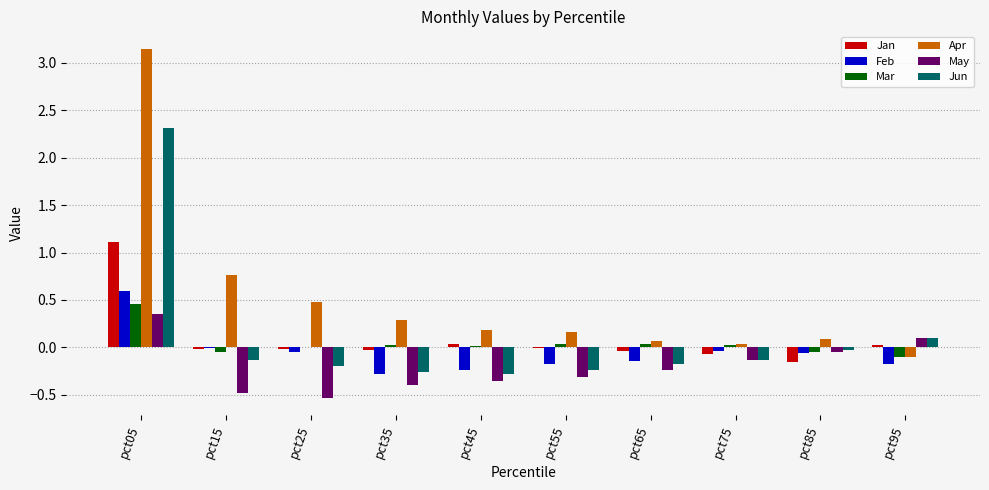

The Apr series shows 0.1 at pct85. True or false?

True